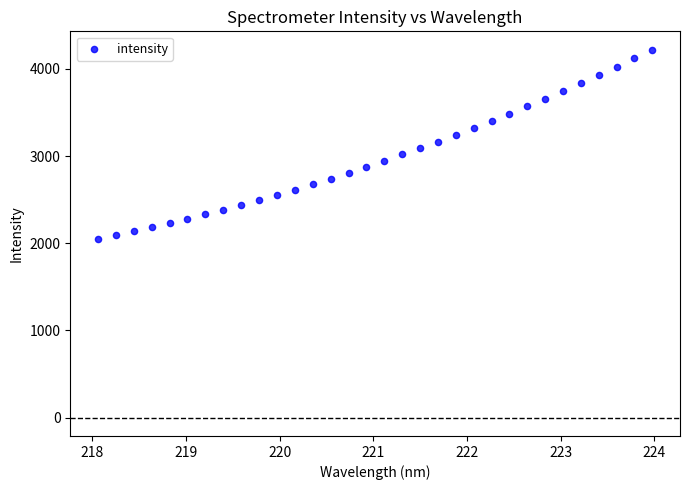

What is the range of X values (max minus min)?

5.9